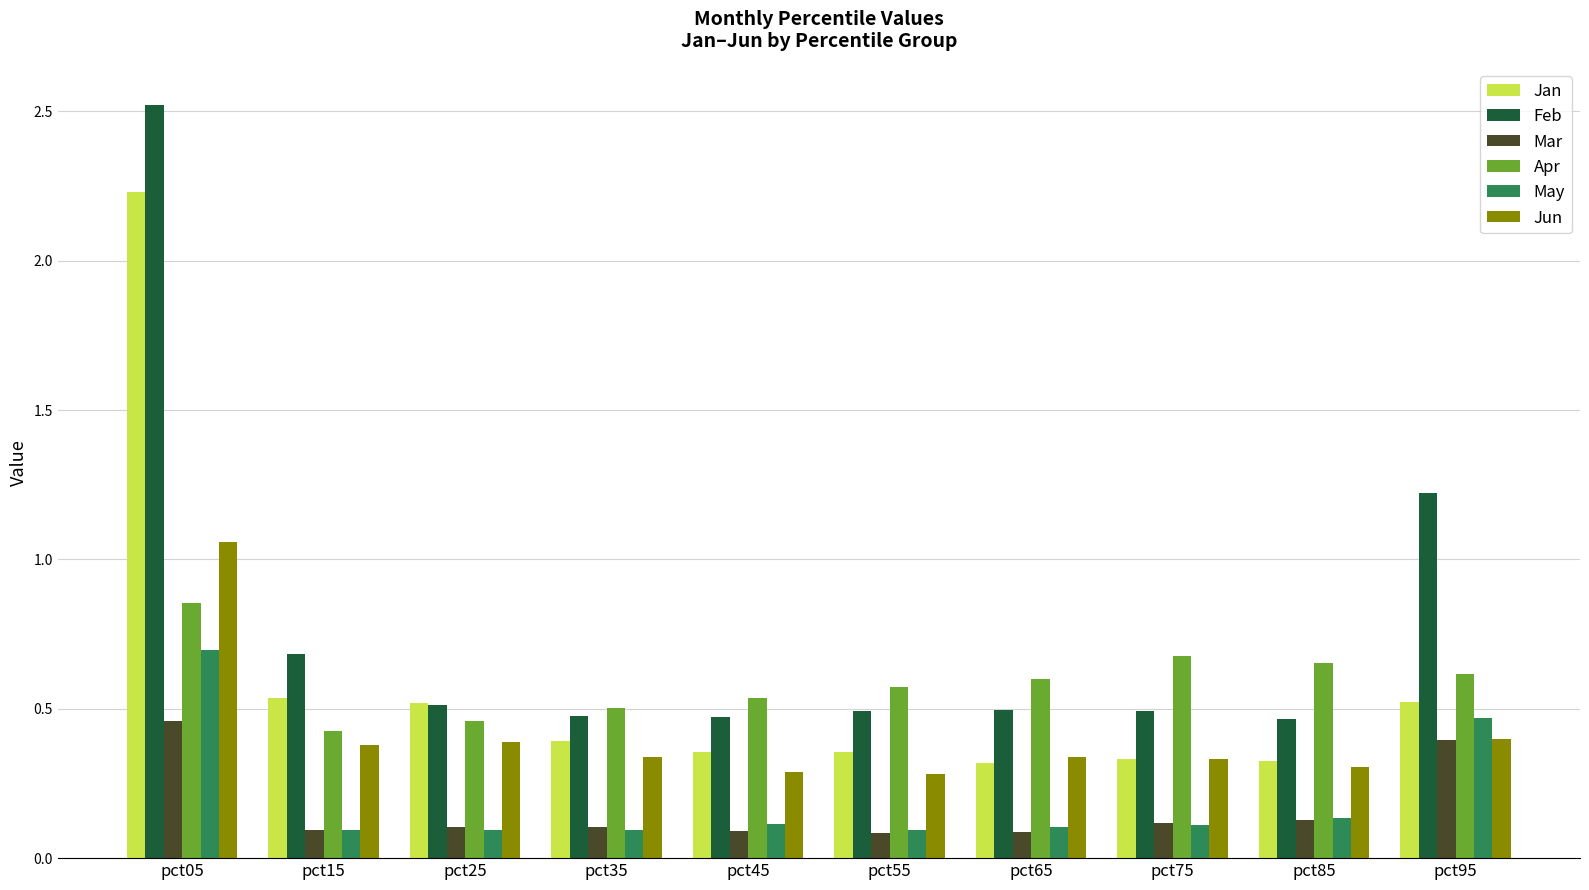

What are all the series names shown in the legend?

Jan, Feb, Mar, Apr, May, Jun